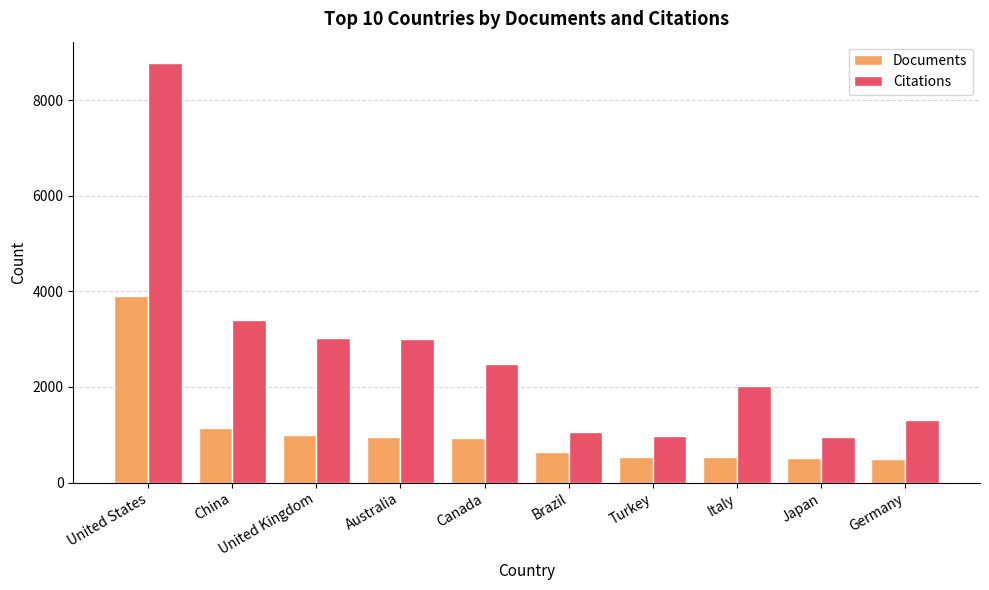

True or false: Documents has a value of 957 at Australia.

True